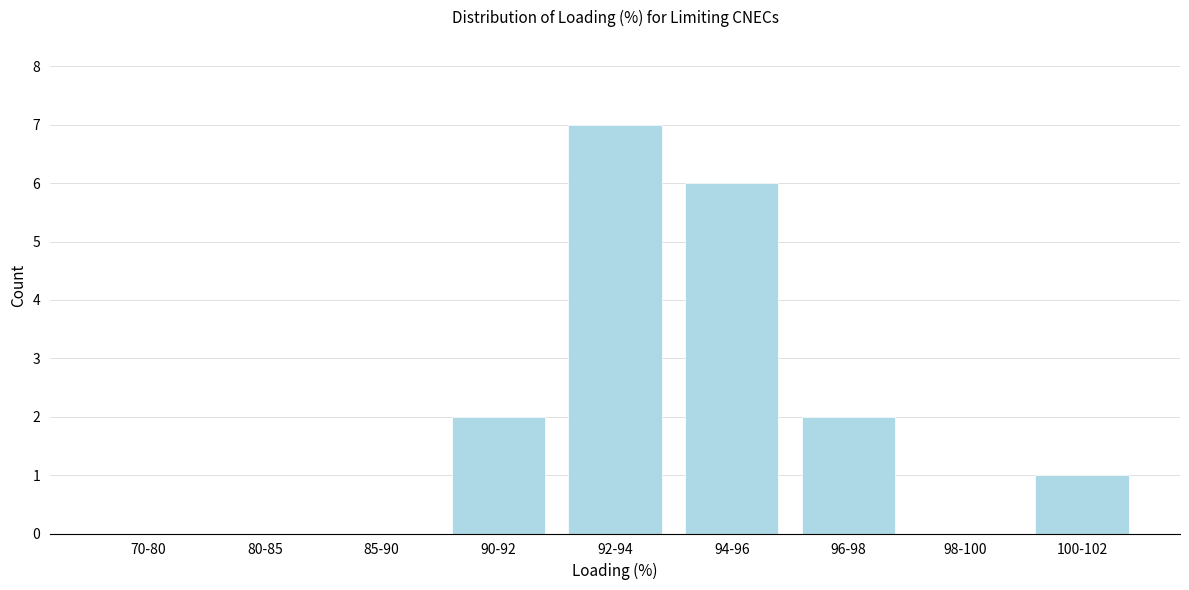

Reading right to left, extract all data points from this chart.

100-102=1	98-100=0	96-98=2	94-96=6	92-94=7	90-92=2	85-90=0	80-85=0	70-80=0